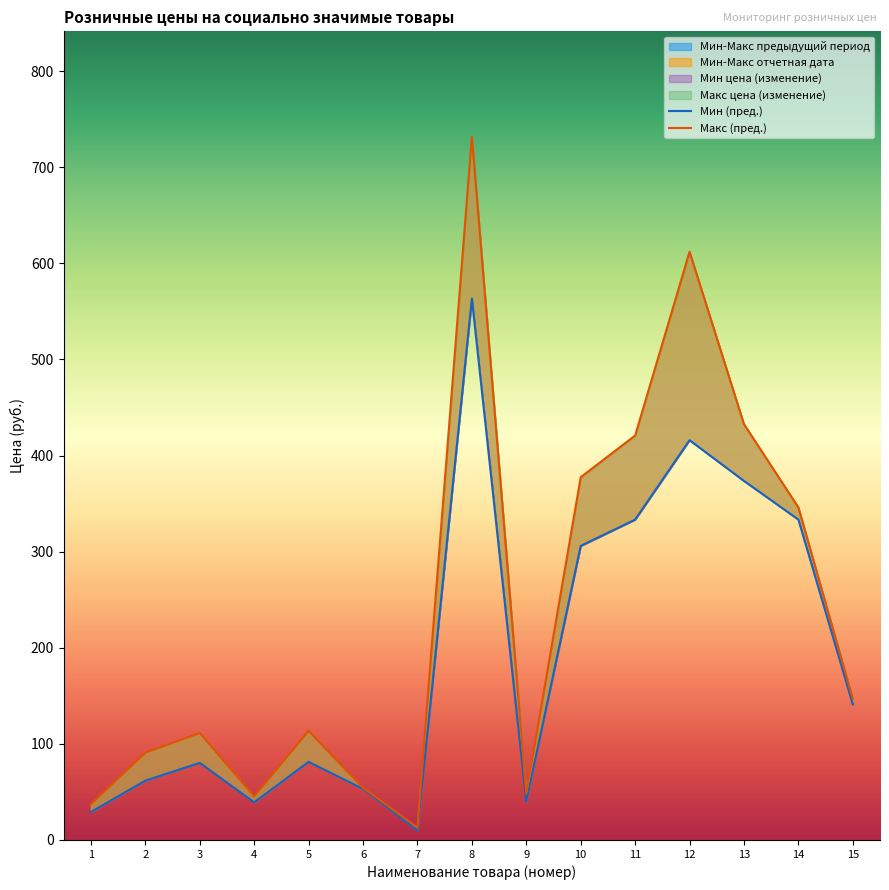

Which category has the highest value across all series?

8